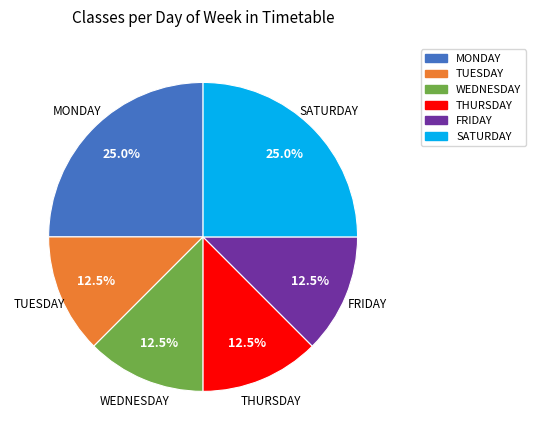

Does MONDAY account for over 50% of the chart?

No